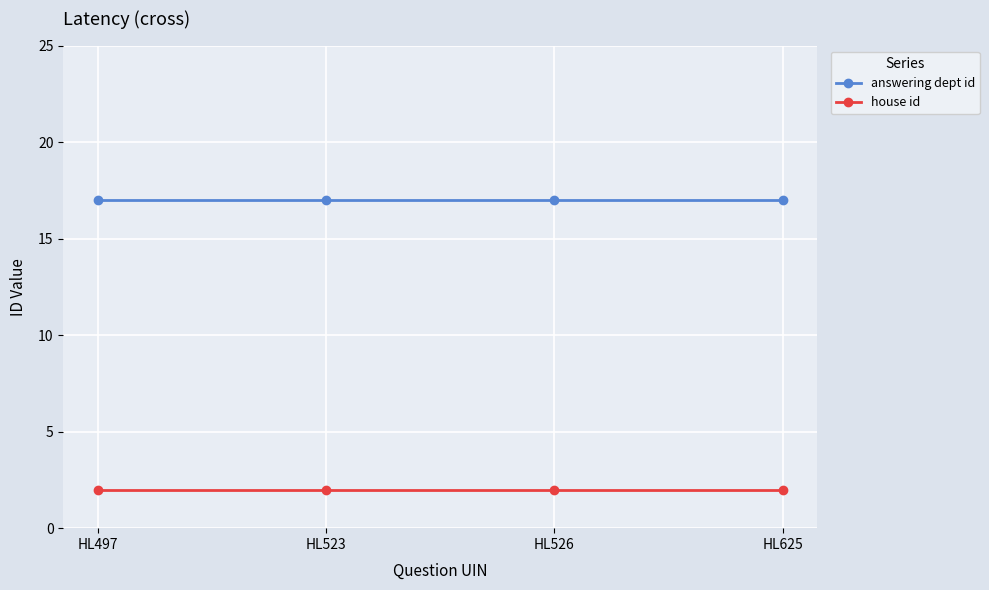

The value of answering dept id at HL625 is 17. True or false?

True